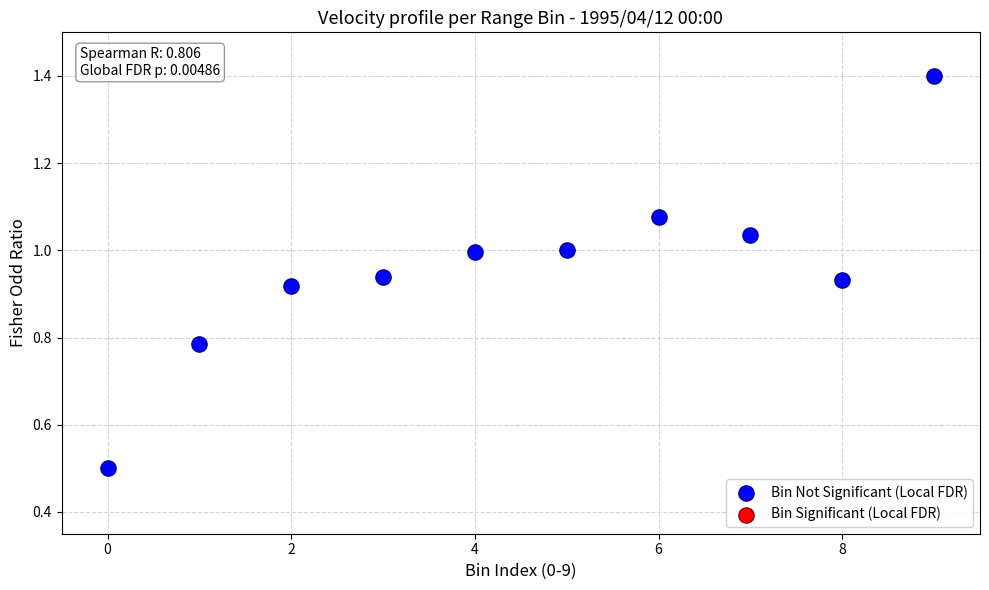

What Y value in the scatter plot is closest to 0?

0.5